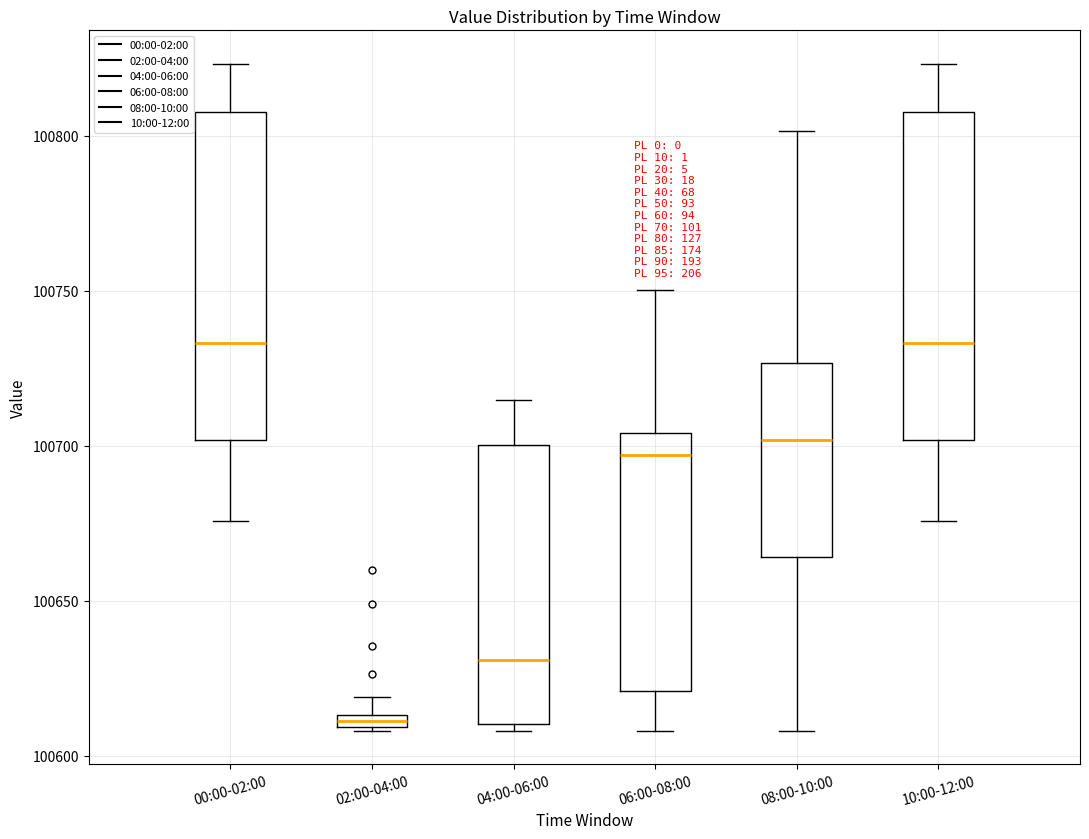

Where does the upper whisker of the box for 10:00-12:00 end on the y-axis? The values are not printed on the chart, so give them approximately, as read against the axis.

100825